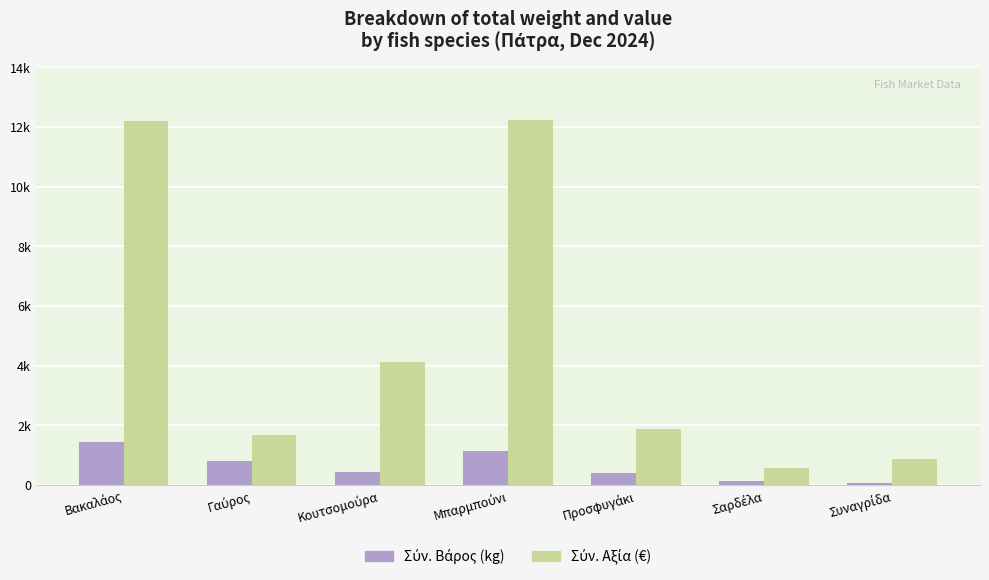

What is the sum of all Σύν. Αξία (€) values?

33527.7